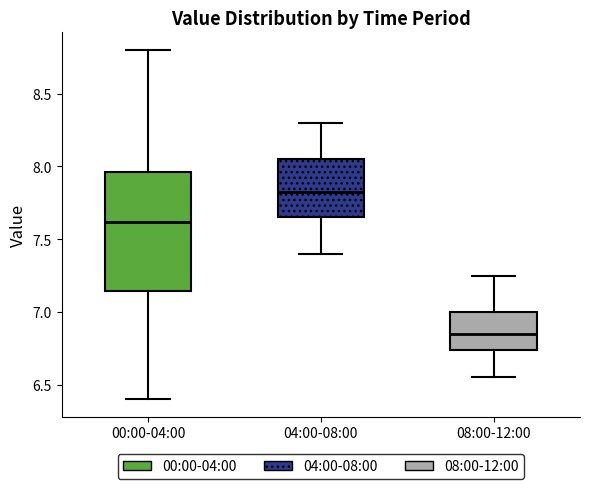

Where does the upper whisker of the box for 04:00-08:00 end on the y-axis? The values are not printed on the chart, so give them approximately, as read against the axis.

8.30